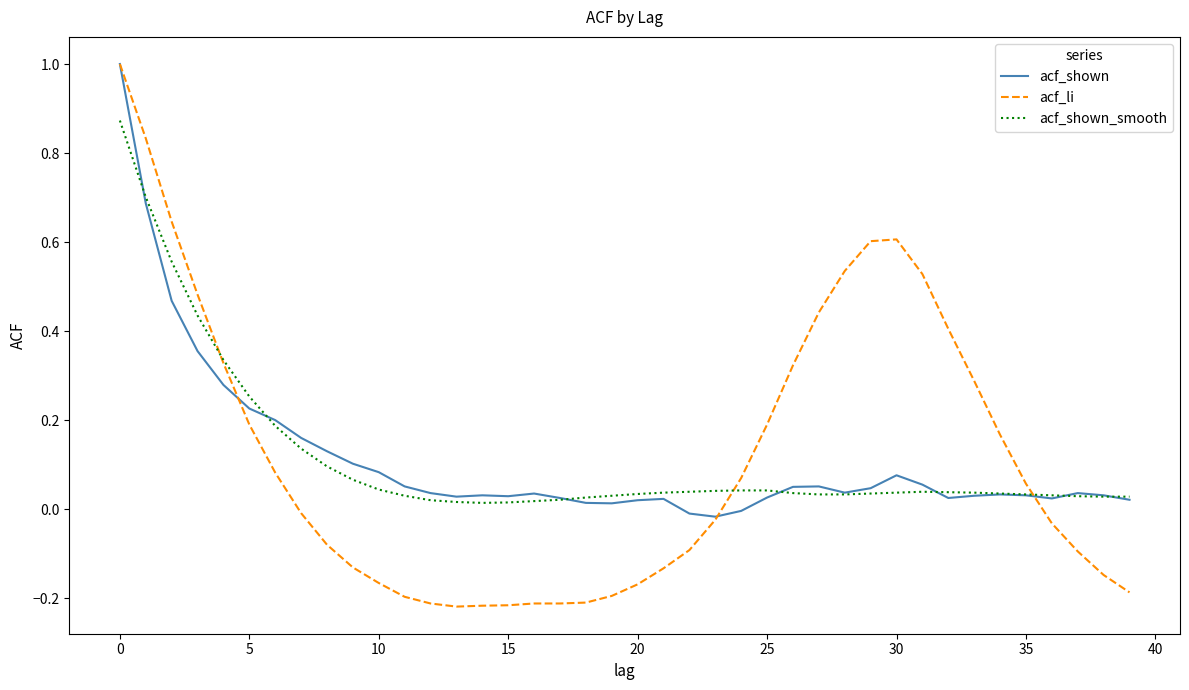

What is the greatest value displayed?

1.0